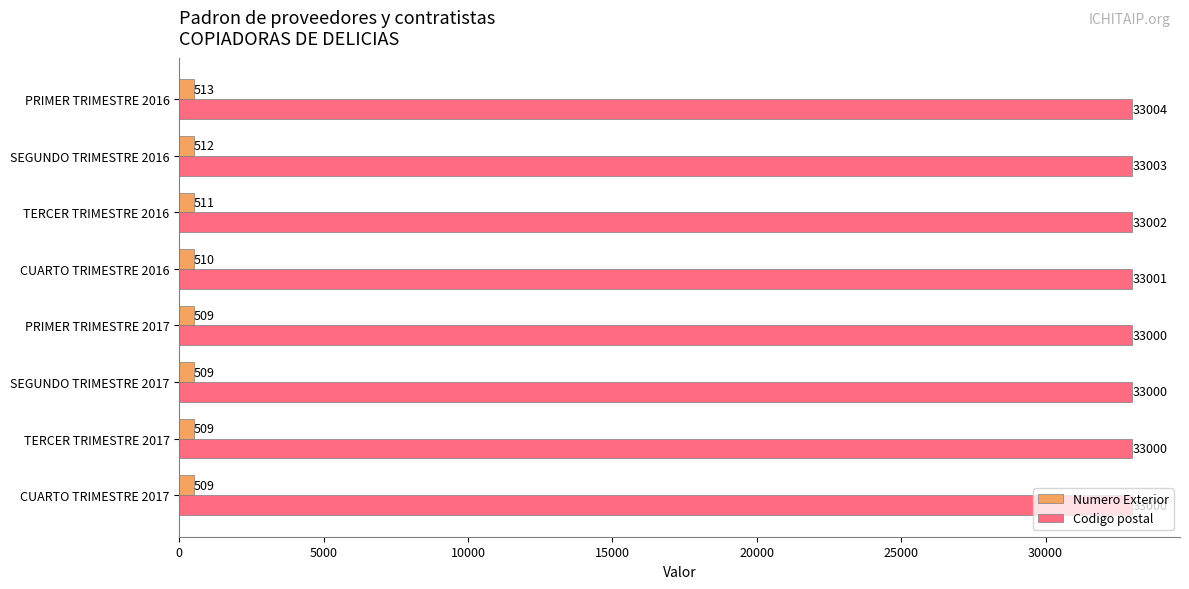

Rank the series by their average value, from highest to lowest.

Codigo postal, Numero Exterior